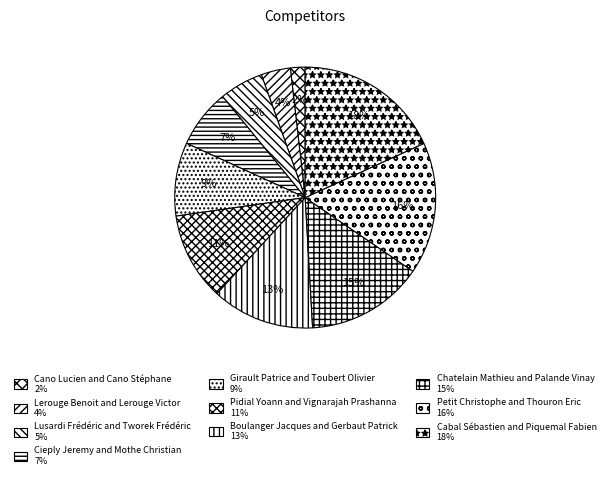

To the nearest percent, what is the difference between the Chatelain Mathieu and Palande Vinay and Pidial Yoann and Vignarajah Prashanna slice percentages?

4%